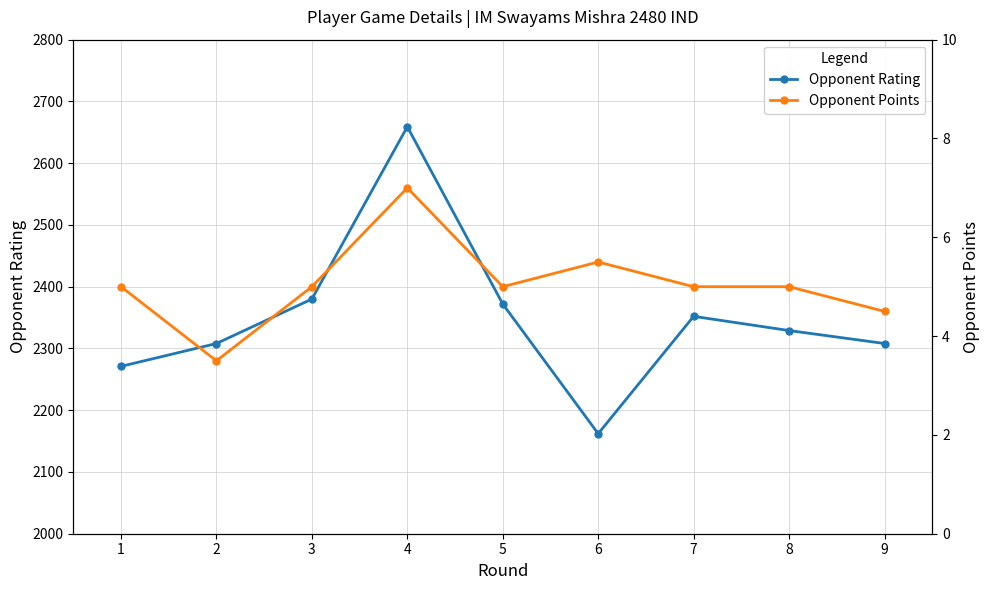

Is the value of Opponent Rating at 4 greater than the value of Opponent Points at 6?

Yes